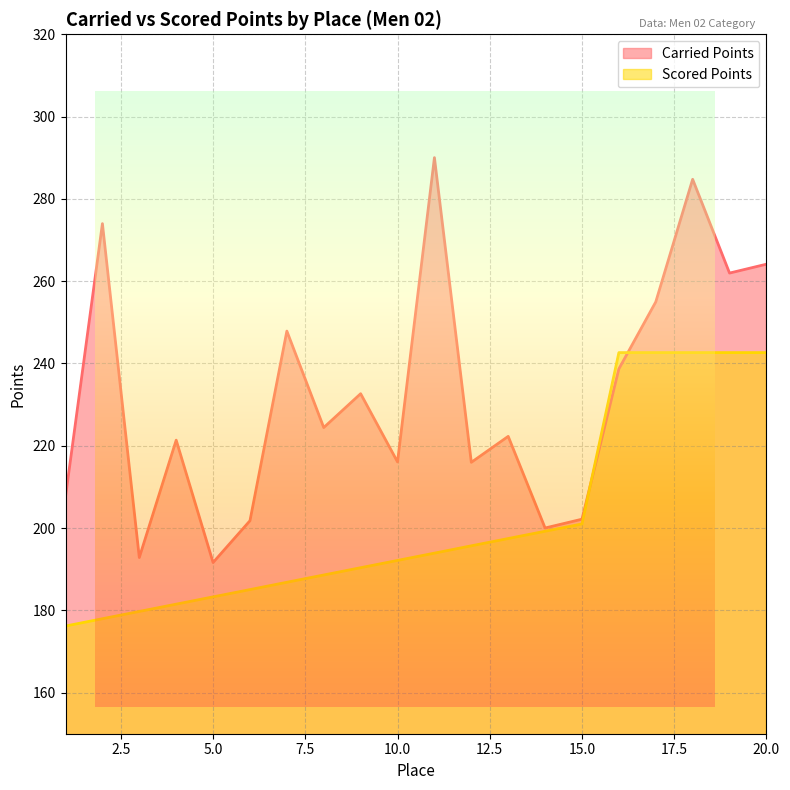

Where is Scored Points nearest to the value 209?

15.0